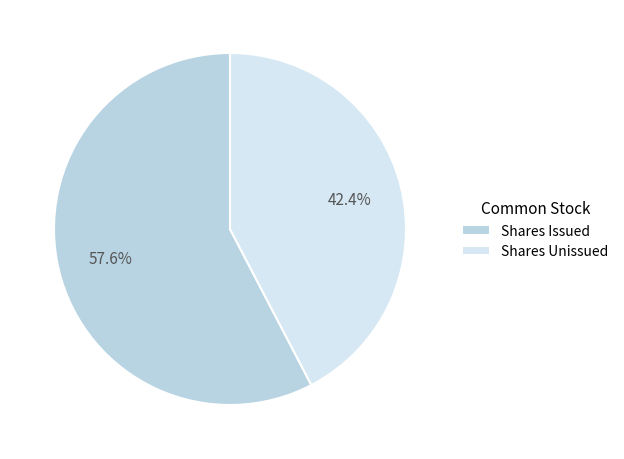

How many slices are in this pie chart?

2